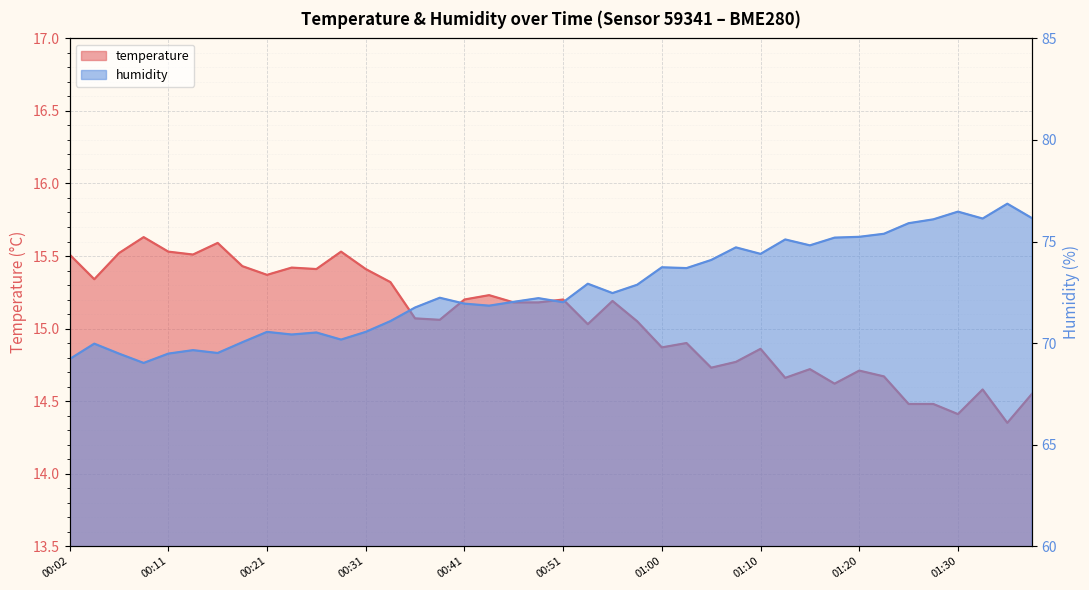

List the labels in order of humidity value, smallest first.

00:09, 00:02, 00:06, 00:11, 00:16, 00:14, 00:04, 00:19, 00:29, 00:24, 00:26, 00:21, 00:31, 00:33, 00:36, 00:43, 00:41, 00:51, 00:46, 00:48, 00:38, 00:56, 00:58, 00:53, 01:03, 01:00, 01:05, 01:10, 01:08, 01:16, 01:13, 01:18, 01:20, 01:23, 01:25, 01:28, 01:33, 01:38, 01:30, 01:35